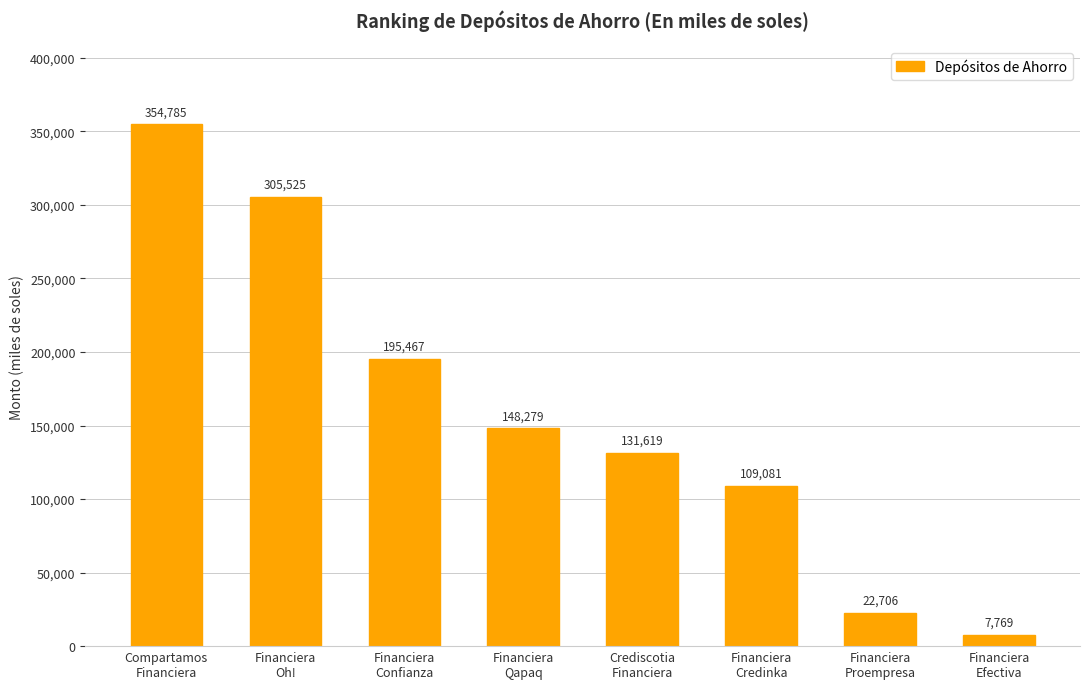

What is the smallest value displayed?

7768.7